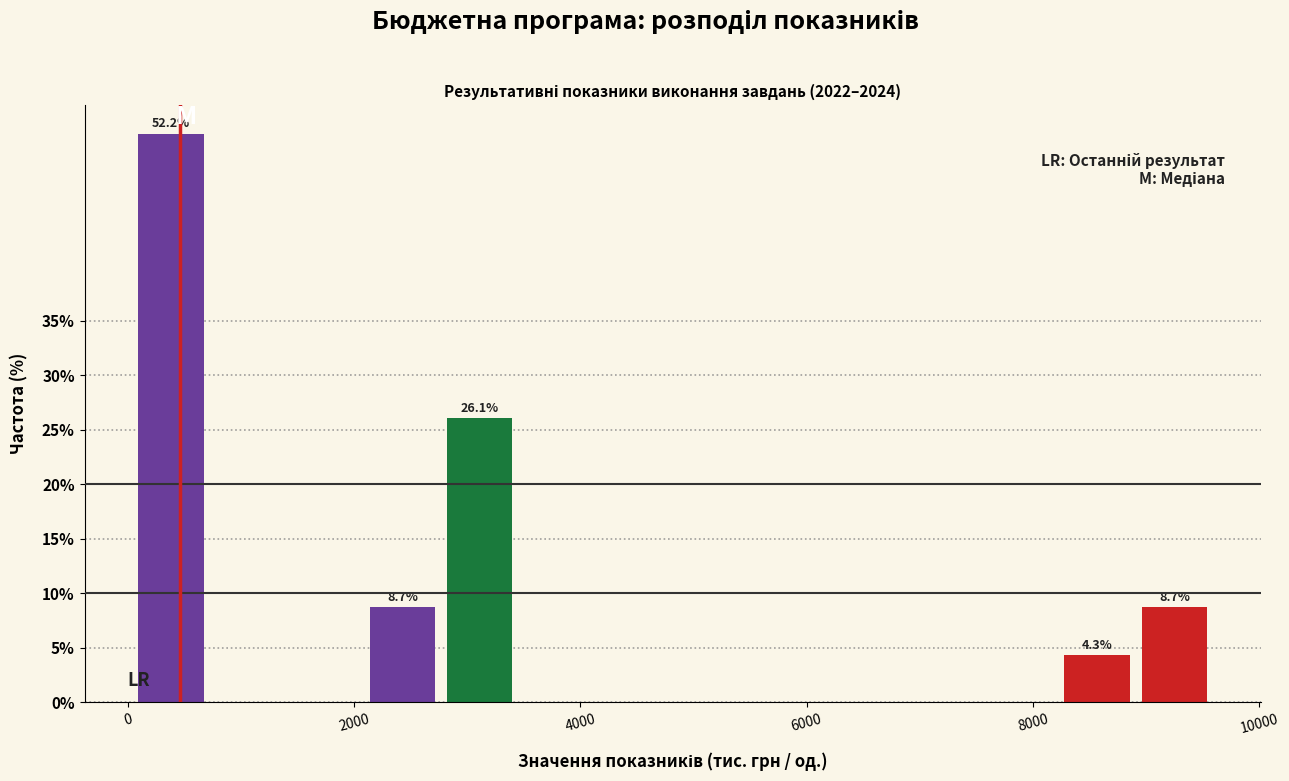

Around what value on the x-axis is the tallest bar? Give the approximate position of its centre, as read against the axis.

400